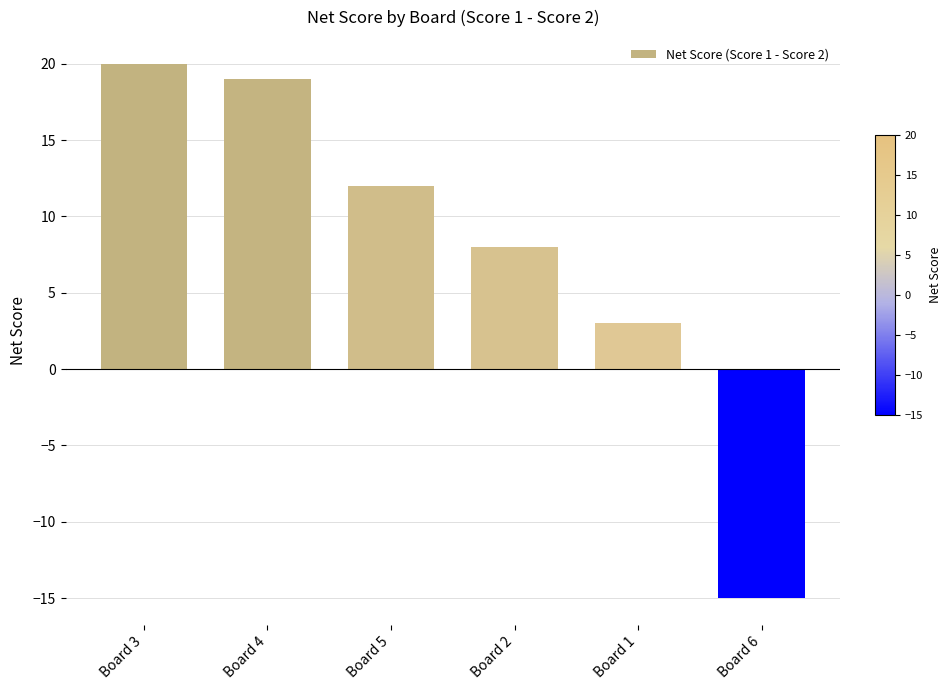

Reading left to right, extract all data points from this chart.

20	19	12	8	3	-15